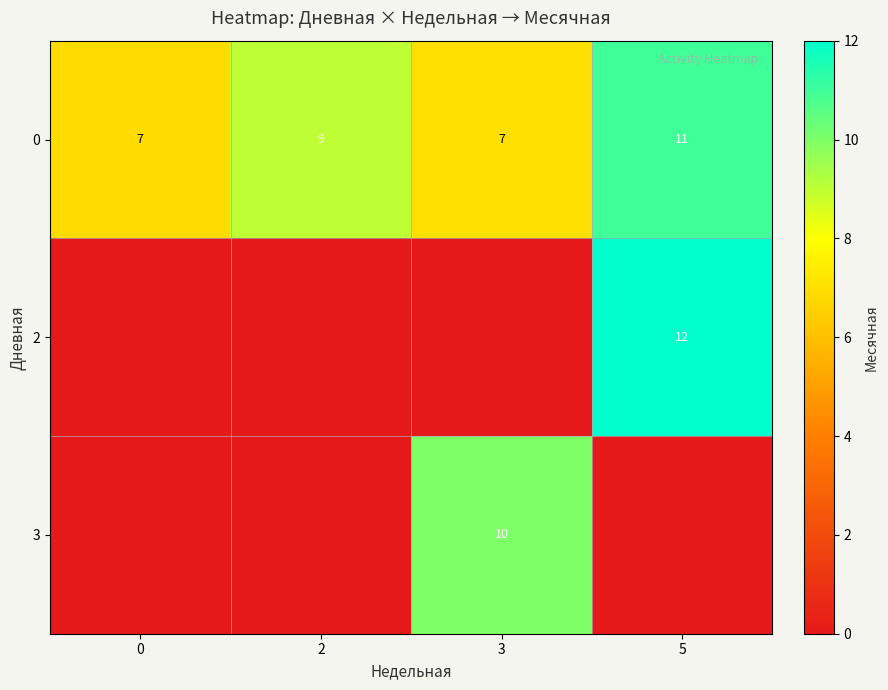

True or false: 0 has a value of 9.9 at 3.

False